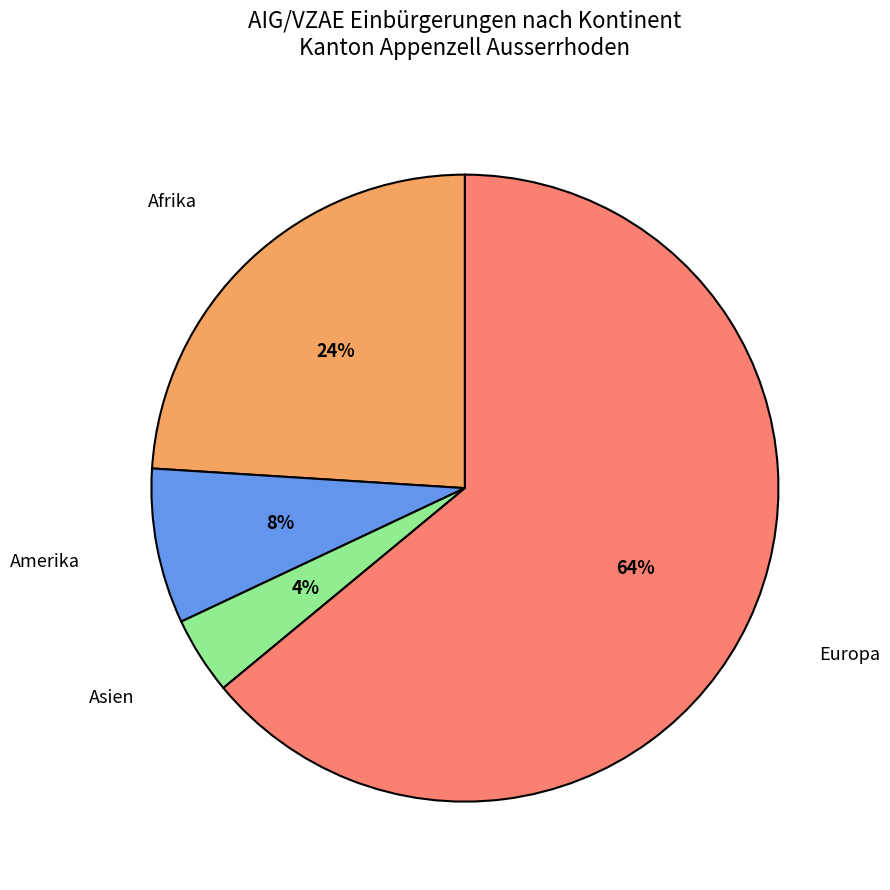

What is the largest slice in the pie chart?

Europa